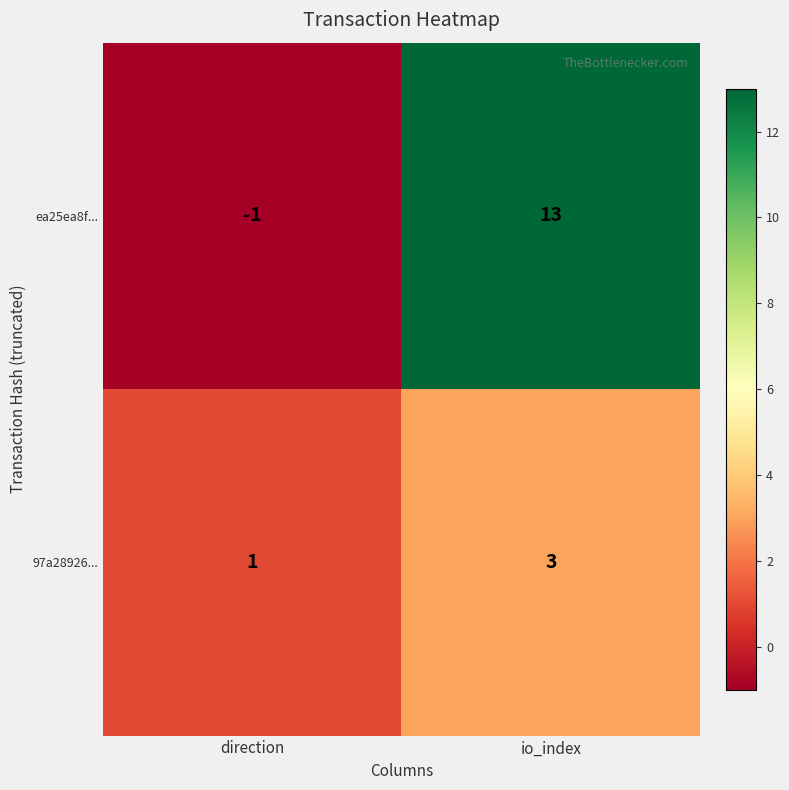

Reading left to right, extract all data points from this chart.

ea25ea8f...: direction=-1	io_index=13
97a28926...: direction=1	io_index=3